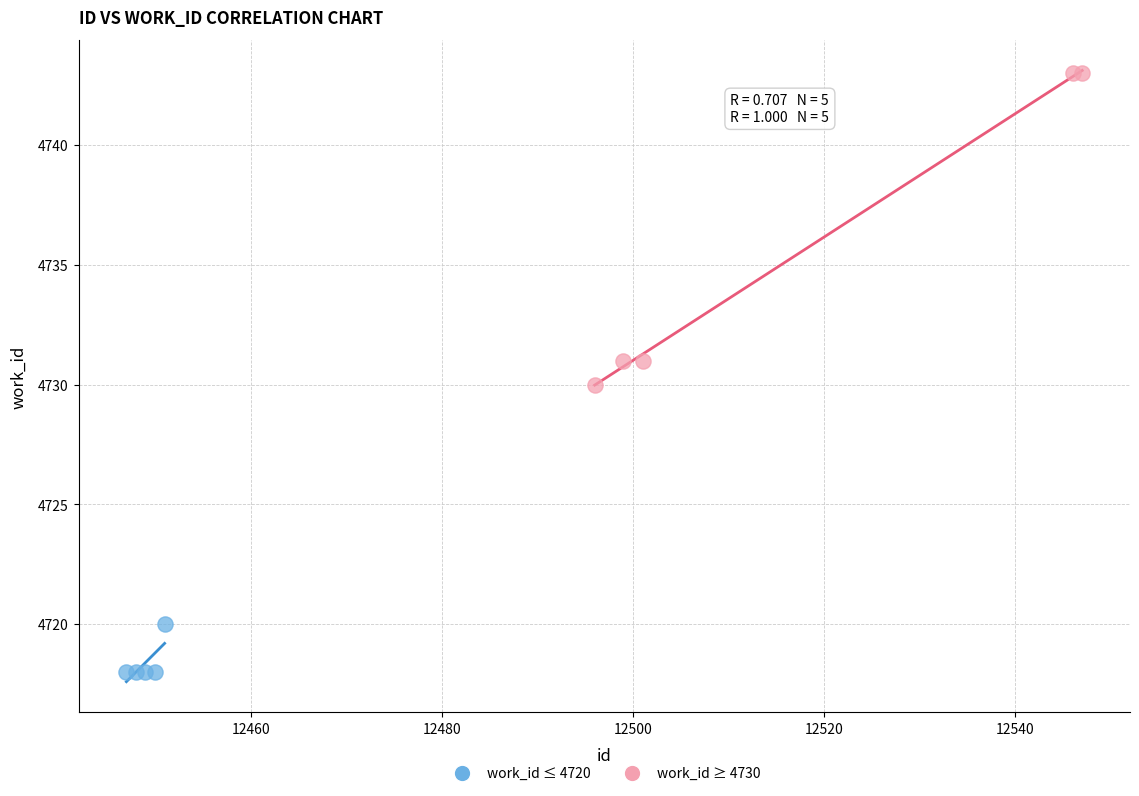

Which series reaches the maximum Y coordinate?

work_id ≥ 4730